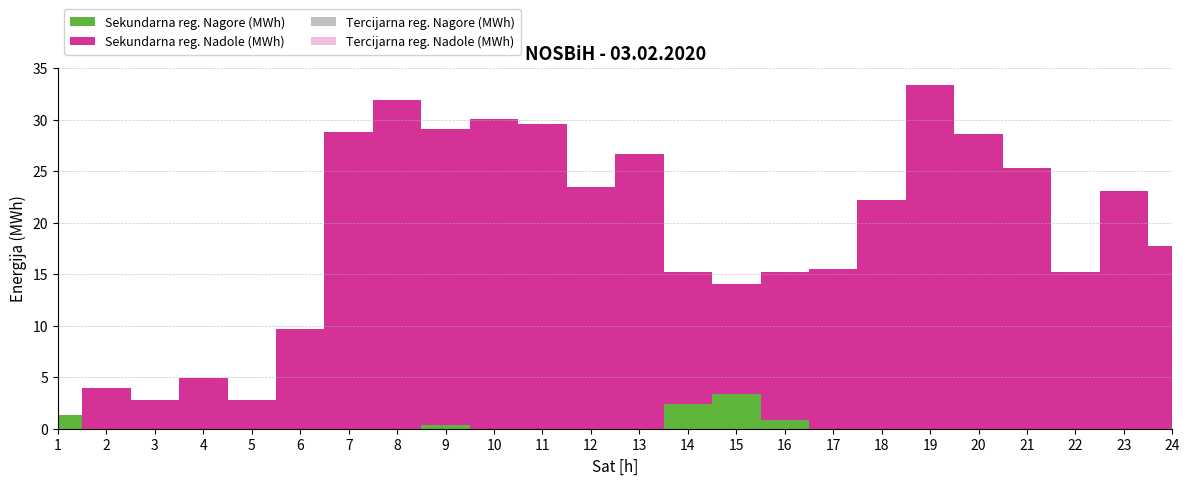

Reading left to right, what are all the values shown in this chart?

Sekundarna reg. Nagore (MWh): 1=1.3	2=0.0	3=0.0	4=0.0	5=0.0	6=0.0	7=0.0	8=0.0	9=0.4	10=0.0	11=0.0	12=0.0	13=0.0	14=2.4	15=3.4	16=0.9	17=0.0	18=0.0	19=0.0	20=0.0	21=0.0	22=0.0	23=0.0	24=0.0
Sekundarna reg. Nadole (MWh): 1=0.0	2=4.0	3=2.8	4=5.0	5=2.8	6=9.7	7=28.8	8=31.9	9=28.7	10=30.1	11=29.6	12=23.4	13=26.6	14=12.8	15=10.7	16=14.4	17=15.6	18=22.2	19=33.3	20=28.6	21=25.3	22=15.2	23=23.1	24=17.7
Tercijarna reg. Nagore (MWh): 1=0.0	2=0.0	3=0.0	4=0.0	5=0.0	6=0.0	7=0.0	8=0.0	9=0.0	10=0.0	11=0.0	12=0.0	13=0.0	14=0.0	15=0.0	16=0.0	17=0.0	18=0.0	19=0.0	20=0.0	21=0.0	22=0.0	23=0.0	24=0.0
Tercijarna reg. Nadole (MWh): 1=0.0	2=0.0	3=0.0	4=0.0	5=0.0	6=0.0	7=0.0	8=0.0	9=0.0	10=0.0	11=0.0	12=0.0	13=0.0	14=0.0	15=0.0	16=0.0	17=0.0	18=0.0	19=0.0	20=0.0	21=0.0	22=0.0	23=0.0	24=0.0